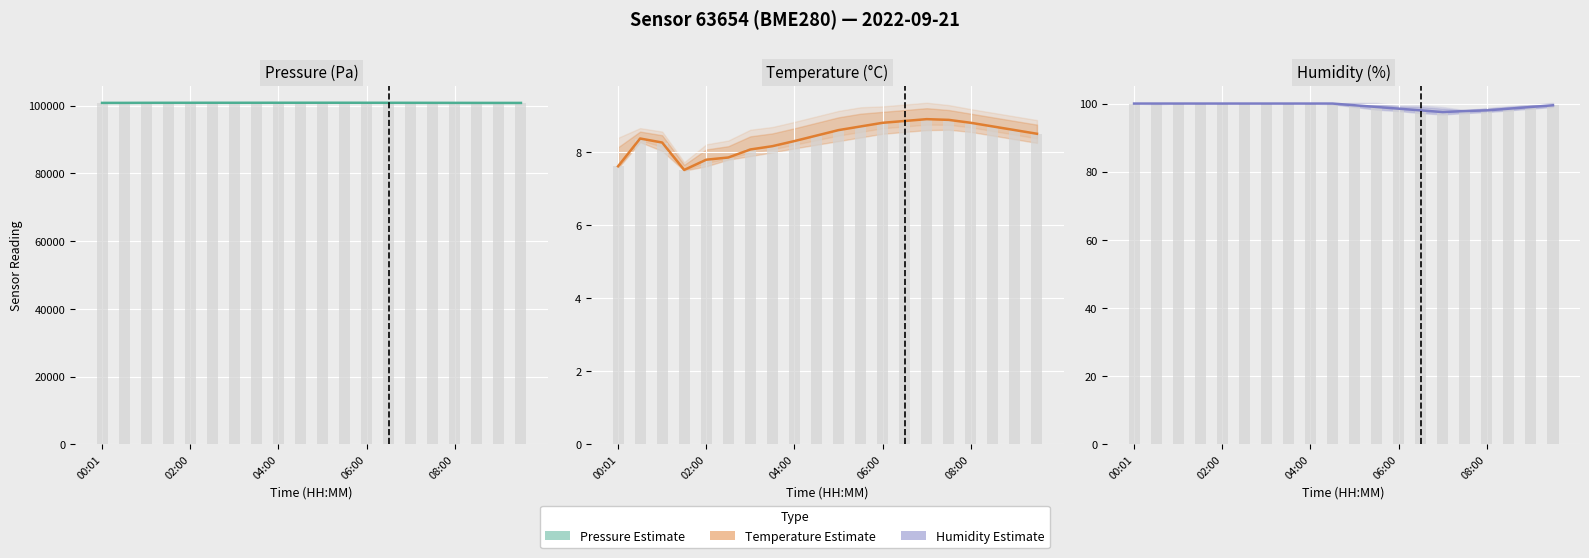

The Pressure series shows 100858.0 at 9. True or false?

True